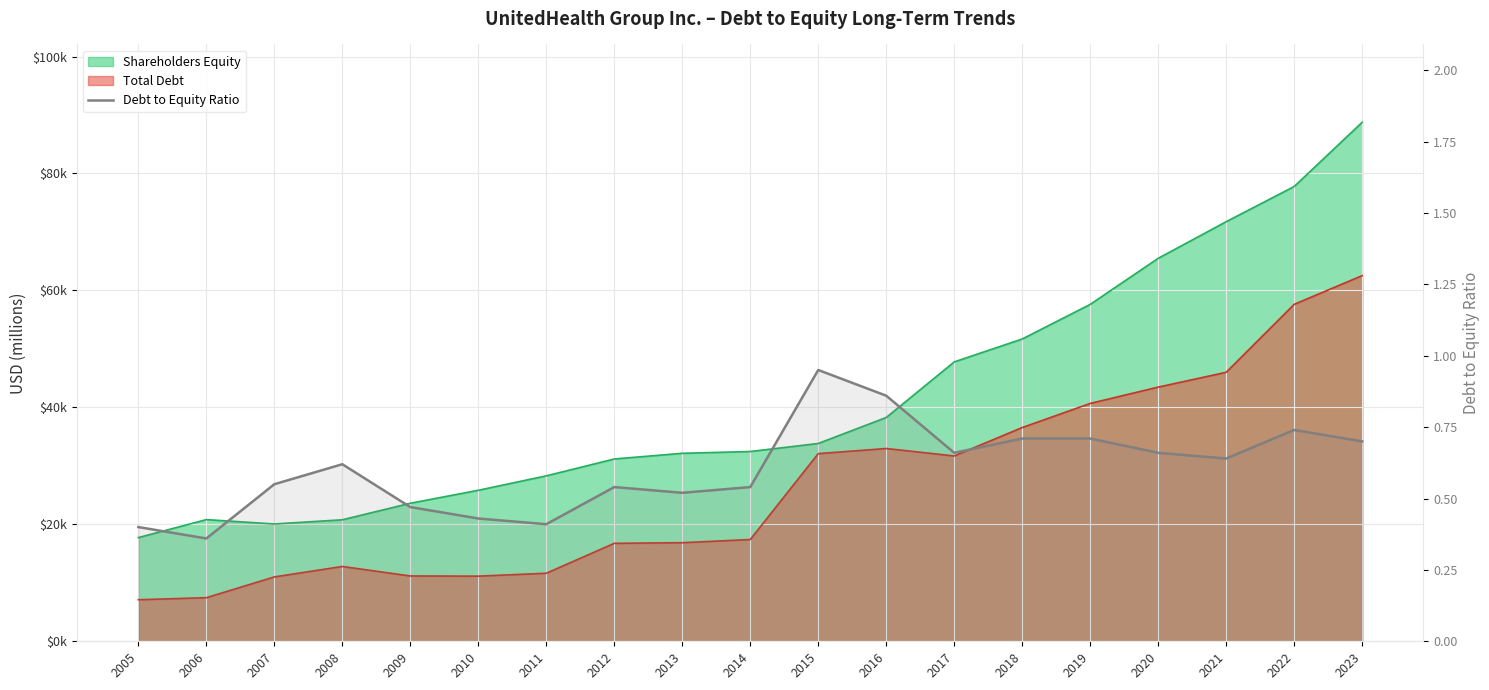

List the labels in order of value, largest first.

2015, 2016, 2022, 2018, 2019, 2023, 2017, 2020, 2021, 2008, 2007, 2012, 2014, 2013, 2009, 2010, 2011, 2005, 2006